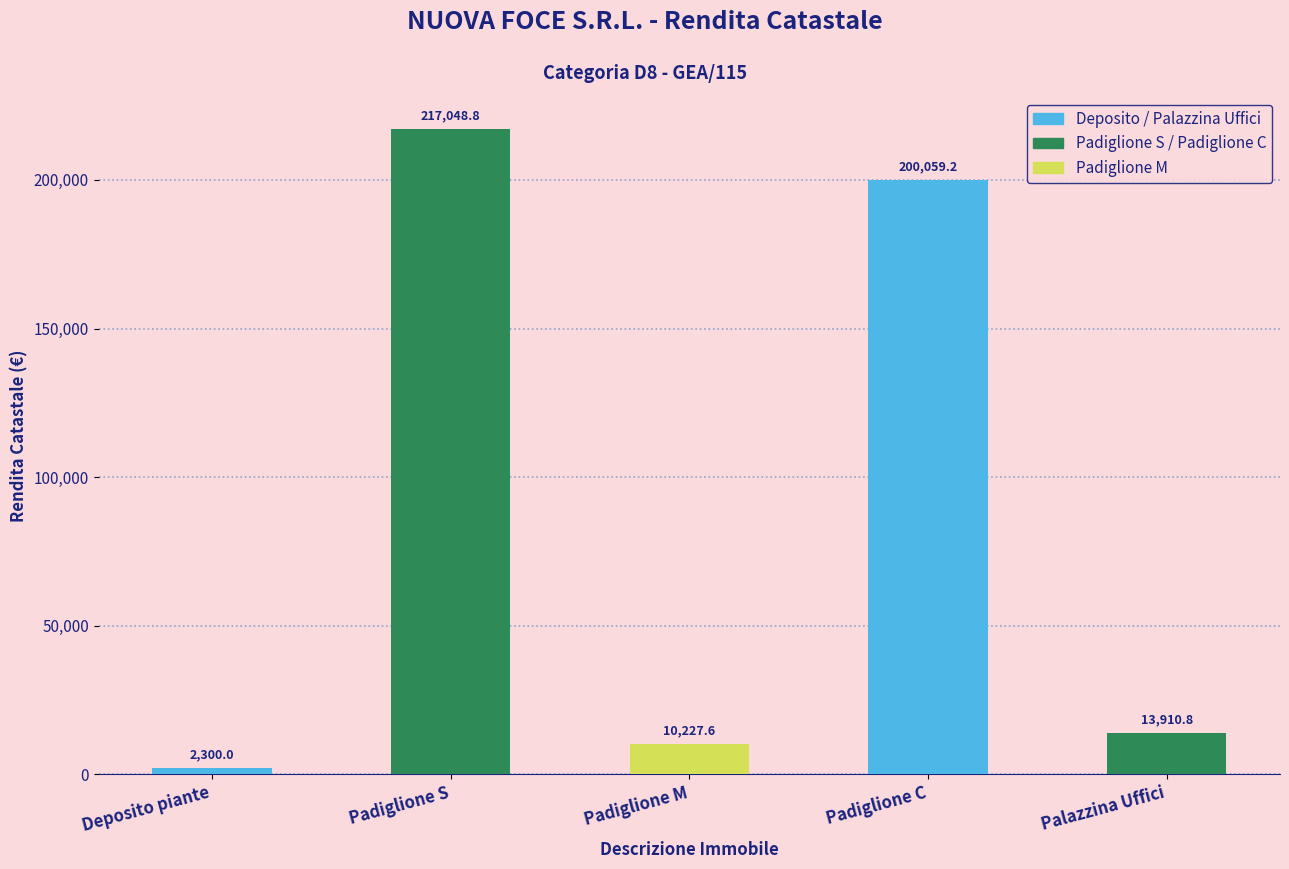

Reading right to left, what are all the values shown in this chart?

13910.8	200059.2	10227.6	217048.8	2300.0